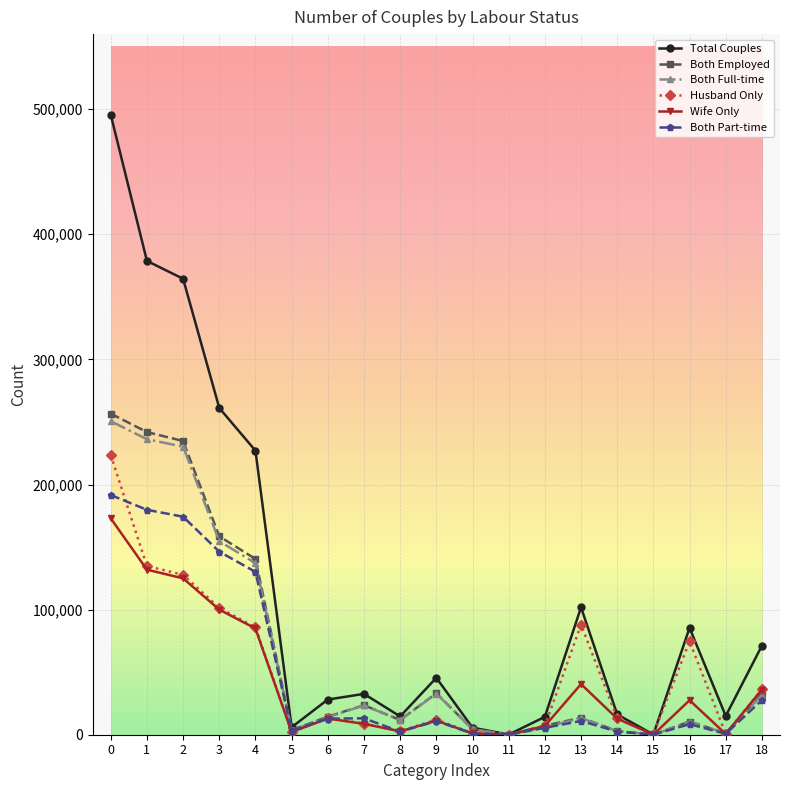

Is the value of Husband Only at 18 greater than the value of Both Part-time at 1?

No